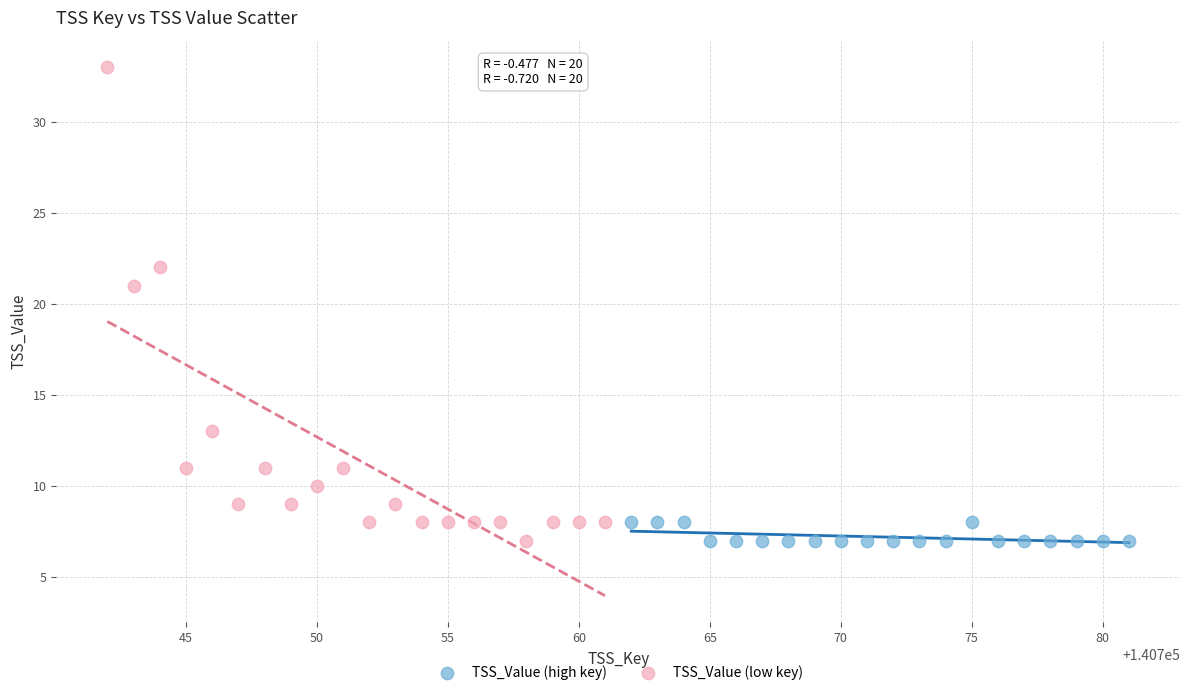

Which series has the largest Y range (max minus min)?

TSS_Value (low key)